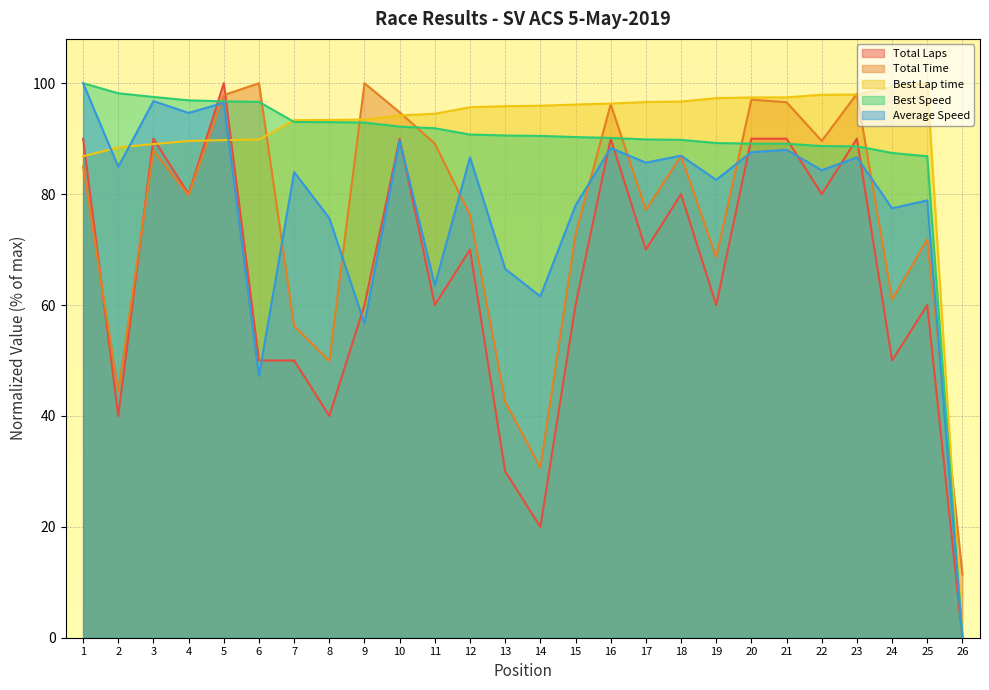

What is the difference between the highest and lowest values at 4?

17.1